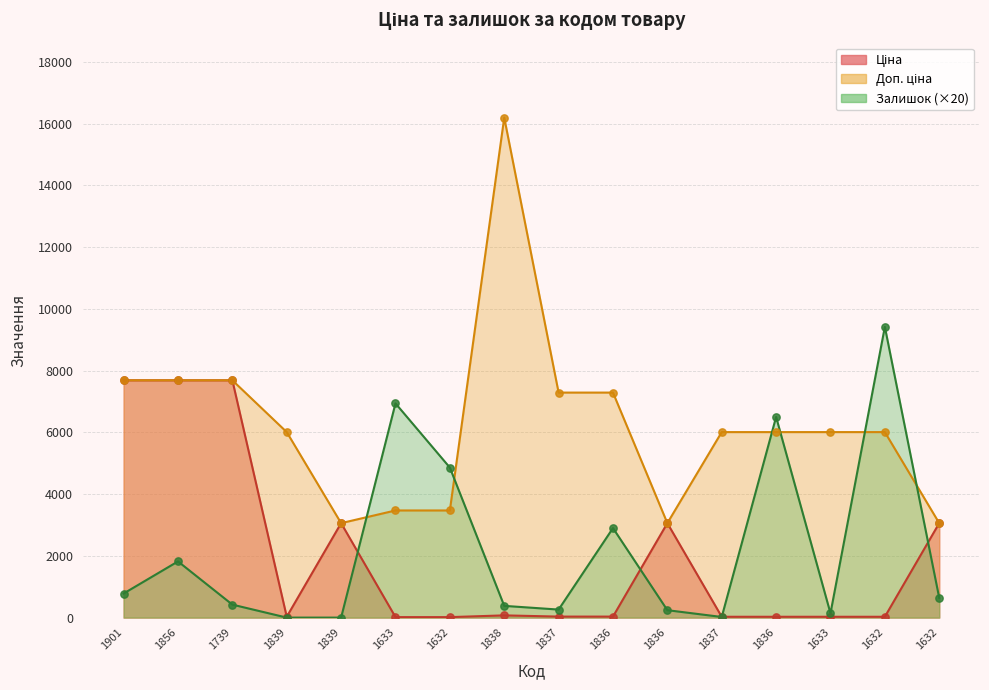

Which series has the largest Y range (max minus min)?

Доп. ціна